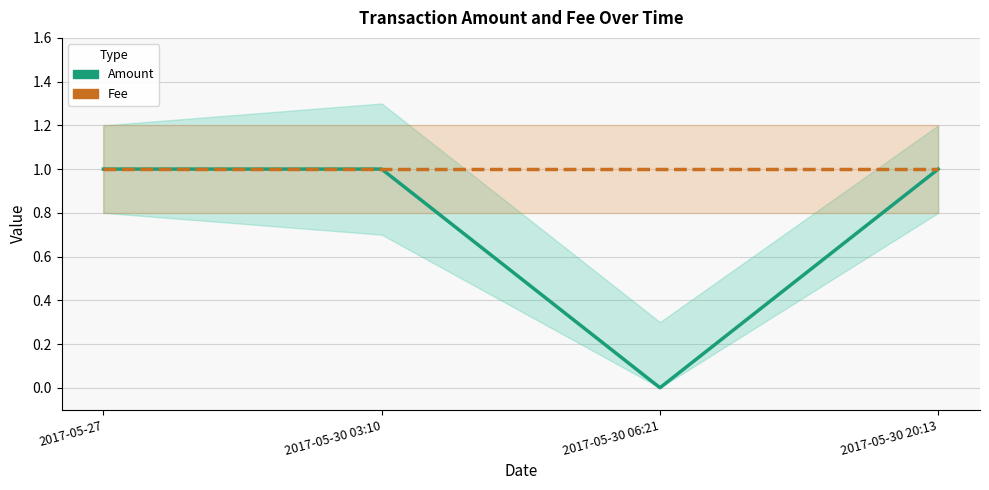

How many values in Amount are above zero?

3